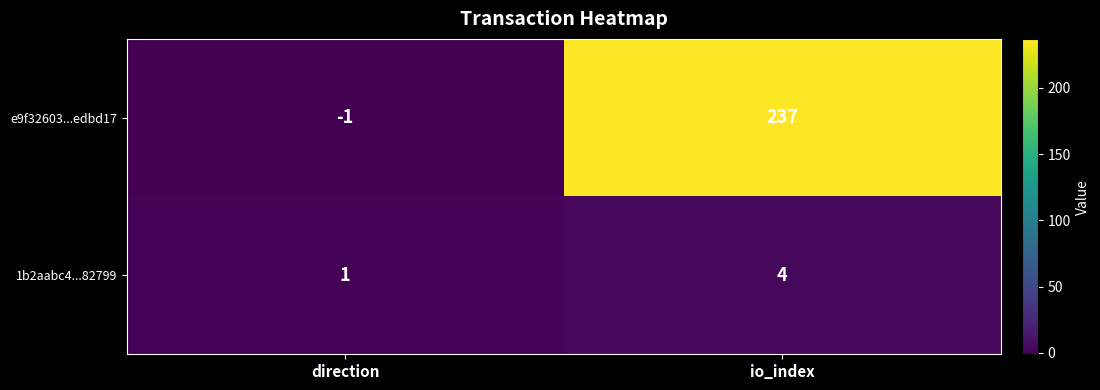

What is the average value of the e9f32603...edbd17 series?

118